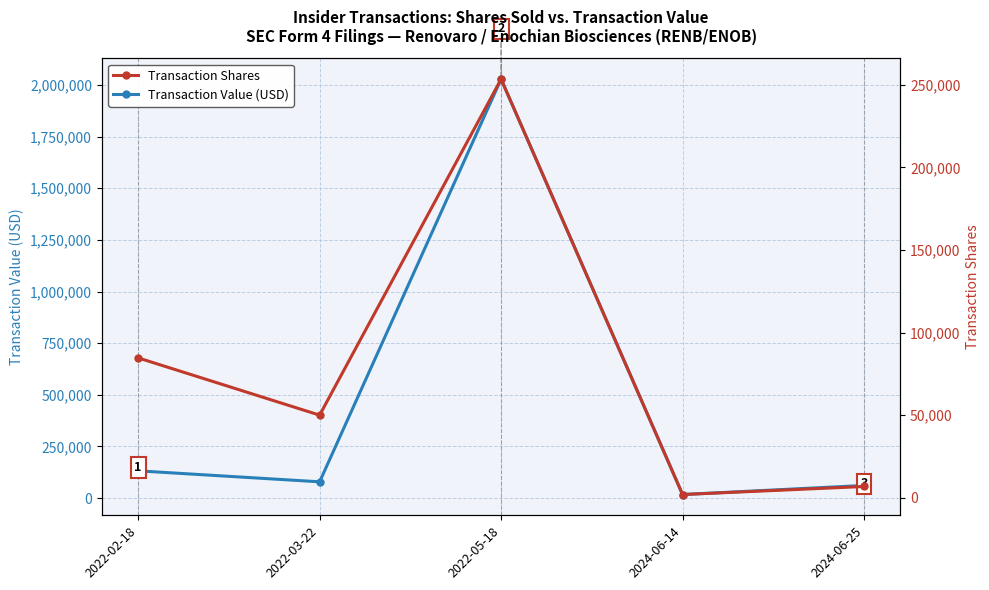

At which category is the sum across all series the highest?

2022-05-18